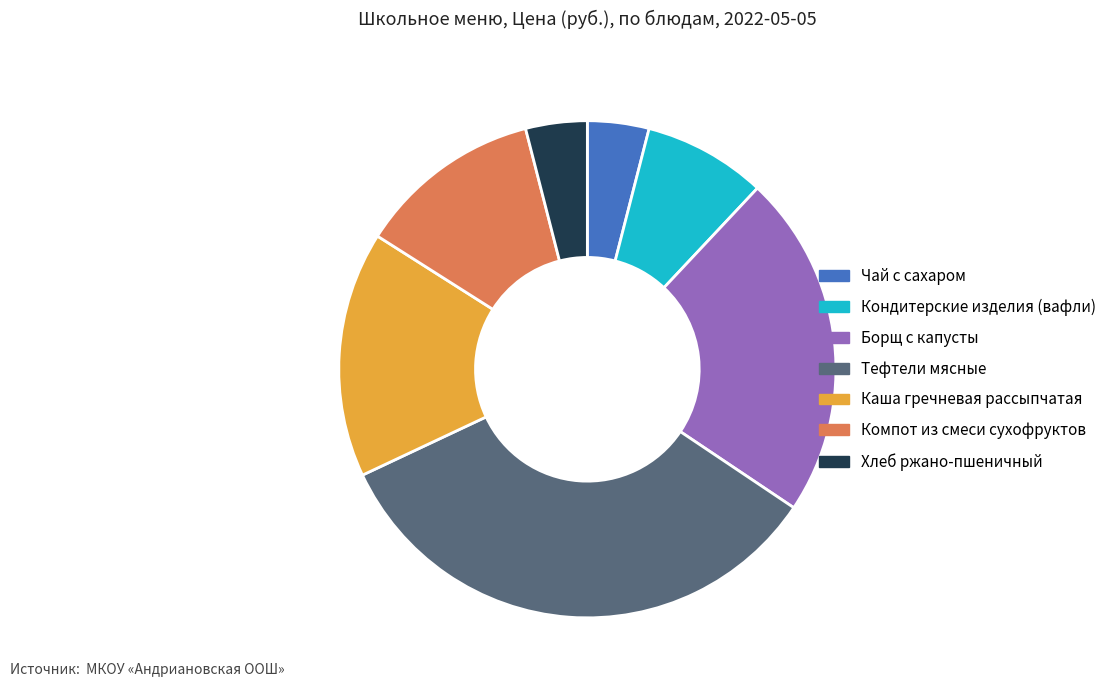

Is there any slice that represents more than half of the pie?

No